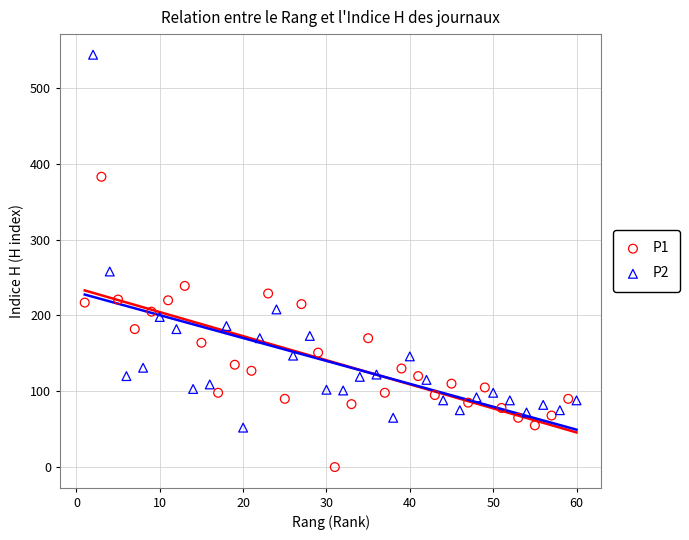

Which series contains the lowest Y value?

P1